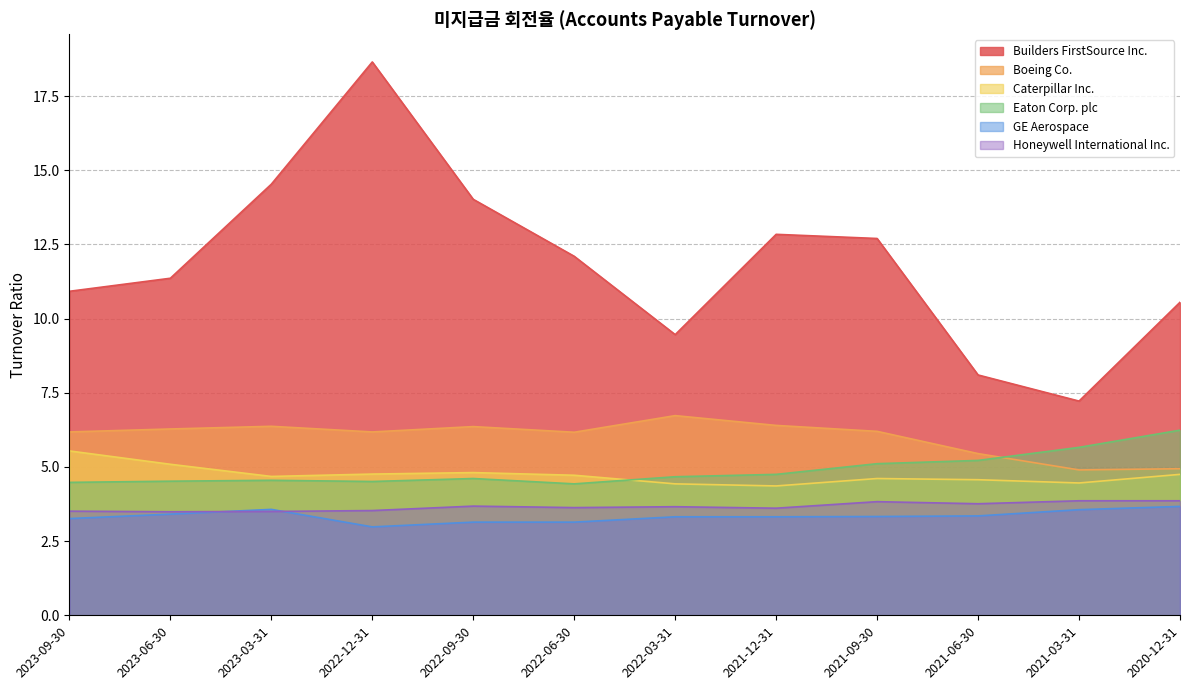

Which series ends up on top after the final intersection of Eaton Corp. plc and Boeing Co.?

Eaton Corp. plc